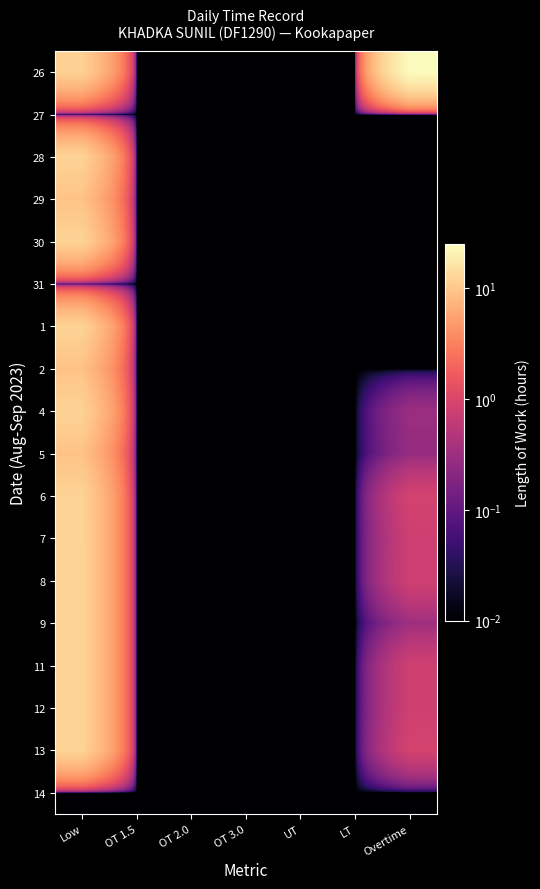

Reading left to right, list all the values displayed in this chart.

26: Low=11.7	OT 1.5=0.0	OT 2.0=0.0	OT 3.0=0.0	UT=0.0	LT=0.0	Overtime=23.7
27: Low=0.0	OT 1.5=0.0	OT 2.0=0.0	OT 3.0=0.0	UT=0.0	LT=0.0	Overtime=0.0
28: Low=12.2	OT 1.5=0.0	OT 2.0=0.0	OT 3.0=0.0	UT=0.0	LT=0.0	Overtime=0.0
29: Low=9.3	OT 1.5=0.0	OT 2.0=0.0	OT 3.0=0.0	UT=0.0	LT=0.0	Overtime=0.0
30: Low=12.3	OT 1.5=0.0	OT 2.0=0.0	OT 3.0=0.0	UT=0.0	LT=0.0	Overtime=0.0
31: Low=0.0	OT 1.5=0.0	OT 2.0=0.0	OT 3.0=0.0	UT=0.0	LT=0.0	Overtime=0.0
1: Low=12.2	OT 1.5=0.0	OT 2.0=0.0	OT 3.0=0.0	UT=0.0	LT=0.0	Overtime=0.0
2: Low=9.2	OT 1.5=0.0	OT 2.0=0.0	OT 3.0=0.0	UT=0.0	LT=0.0	Overtime=0.0
4: Low=12.2	OT 1.5=0.0	OT 2.0=0.0	OT 3.0=0.0	UT=0.0	LT=0.0	Overtime=0.3
5: Low=9.2	OT 1.5=0.0	OT 2.0=0.0	OT 3.0=0.0	UT=0.0	LT=0.0	Overtime=0.3
6: Low=12.2	OT 1.5=0.0	OT 2.0=0.0	OT 3.0=0.0	UT=0.0	LT=0.0	Overtime=0.9
7: Low=12.2	OT 1.5=0.0	OT 2.0=0.0	OT 3.0=0.0	UT=0.0	LT=0.0	Overtime=0.8
8: Low=12.2	OT 1.5=0.0	OT 2.0=0.0	OT 3.0=0.0	UT=0.0	LT=0.0	Overtime=0.8
9: Low=12.2	OT 1.5=0.0	OT 2.0=0.0	OT 3.0=0.0	UT=0.0	LT=0.0	Overtime=0.3
11: Low=12.2	OT 1.5=0.0	OT 2.0=0.0	OT 3.0=0.0	UT=0.0	LT=0.0	Overtime=0.8
12: Low=12.2	OT 1.5=0.0	OT 2.0=0.0	OT 3.0=0.0	UT=0.0	LT=0.0	Overtime=0.8
13: Low=12.2	OT 1.5=0.0	OT 2.0=0.0	OT 3.0=0.0	UT=0.0	LT=0.0	Overtime=0.9
14: Low=0.0	OT 1.5=0.0	OT 2.0=0.0	OT 3.0=0.0	UT=0.0	LT=0.0	Overtime=0.0